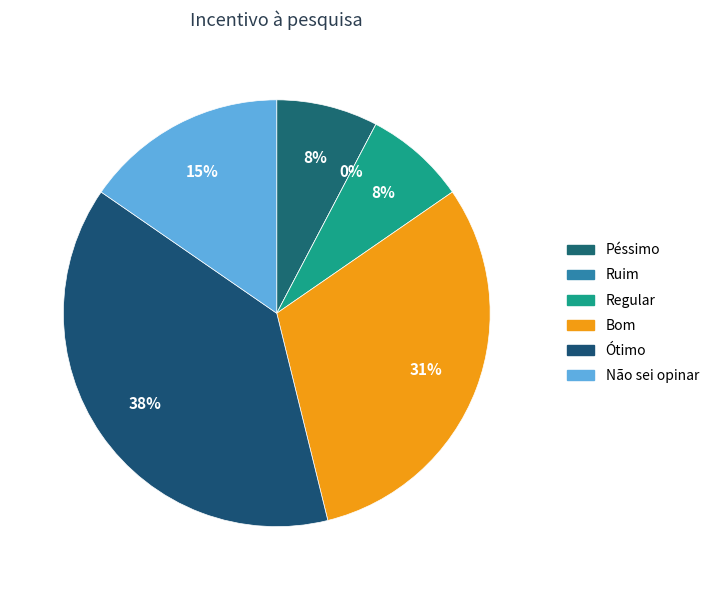

What percentage is the Bom slice, to the nearest percent?

31%